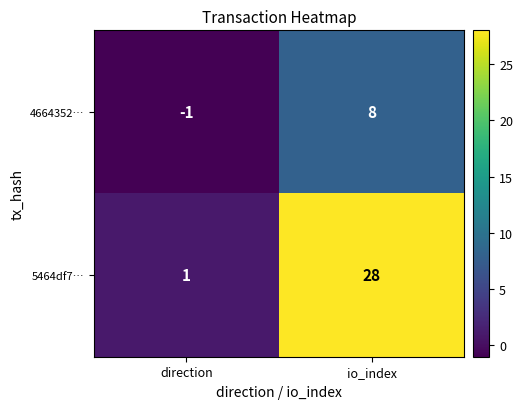

Is the value of 5464df7… at direction greater than the value of 4664352… at io_index?

No